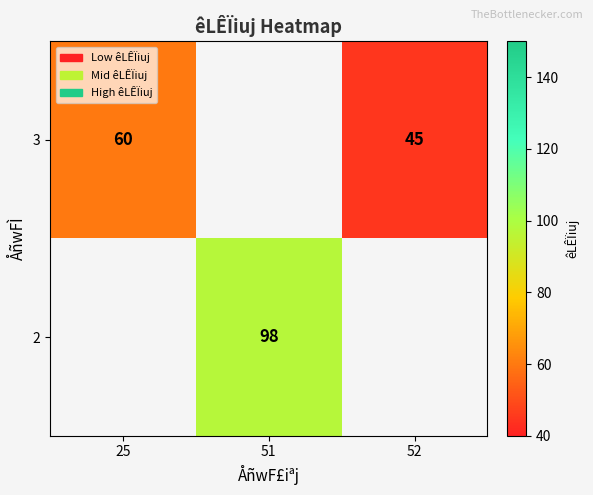

The 3 series shows 14 at 52. True or false?

False